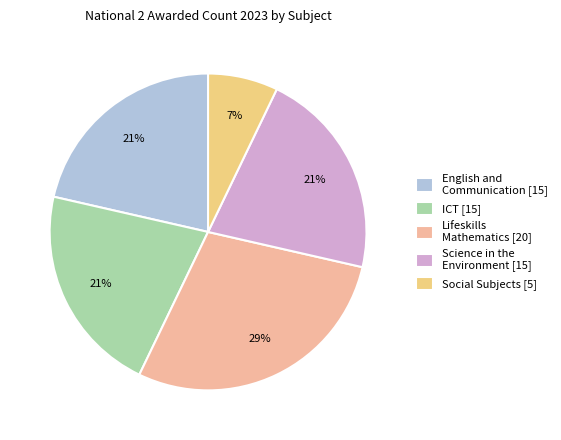

To the nearest percent, what percentage of the pie is Lifeskills Mathematics [20]?

29%